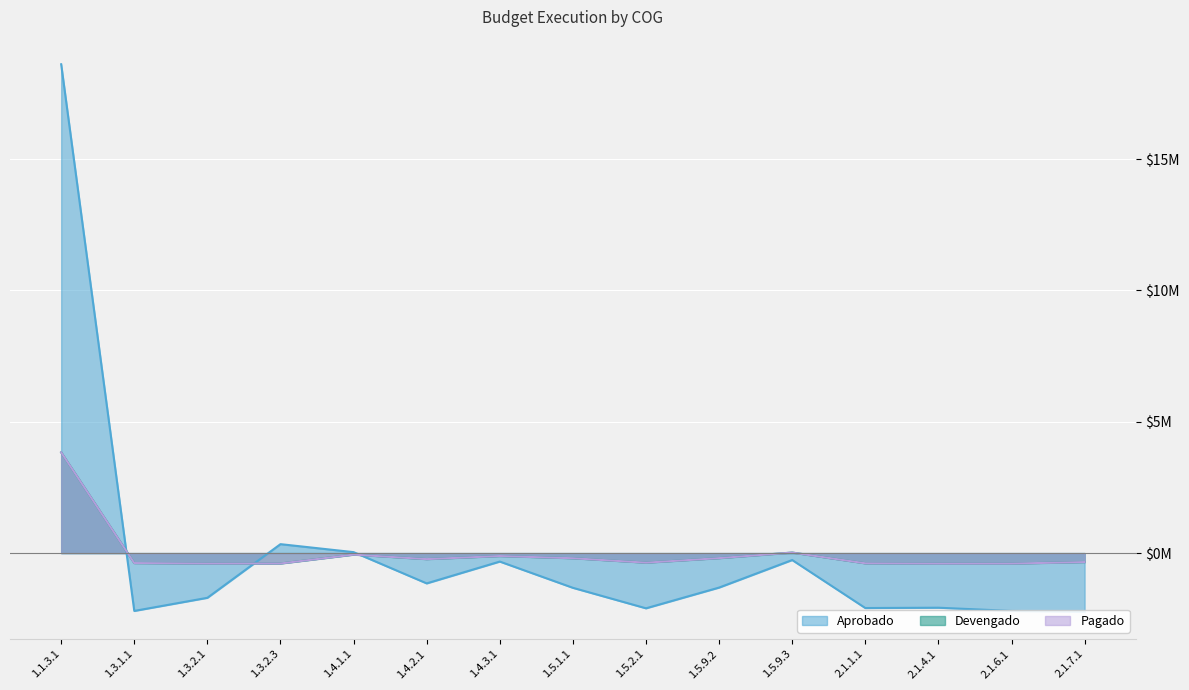

At which category is the sum across all series the highest?

1.1.3.1